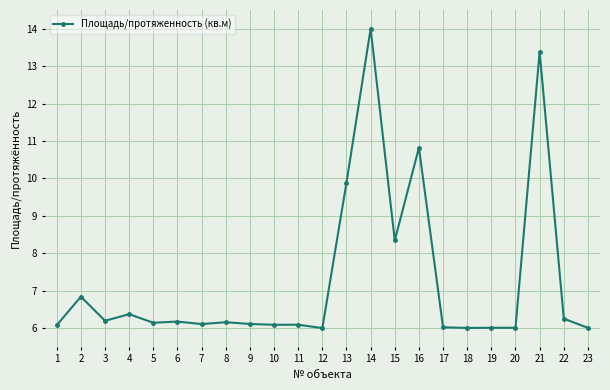

Which label corresponds to the largest value in the chart?

14